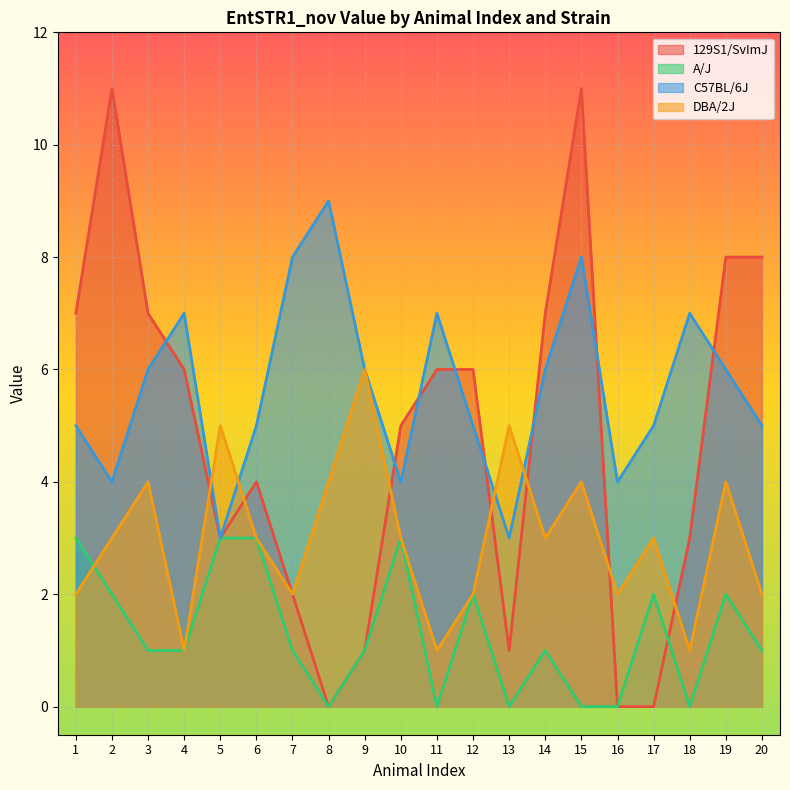

How many intersections are there between C57BL/6J and 129S1/SvImJ?

8